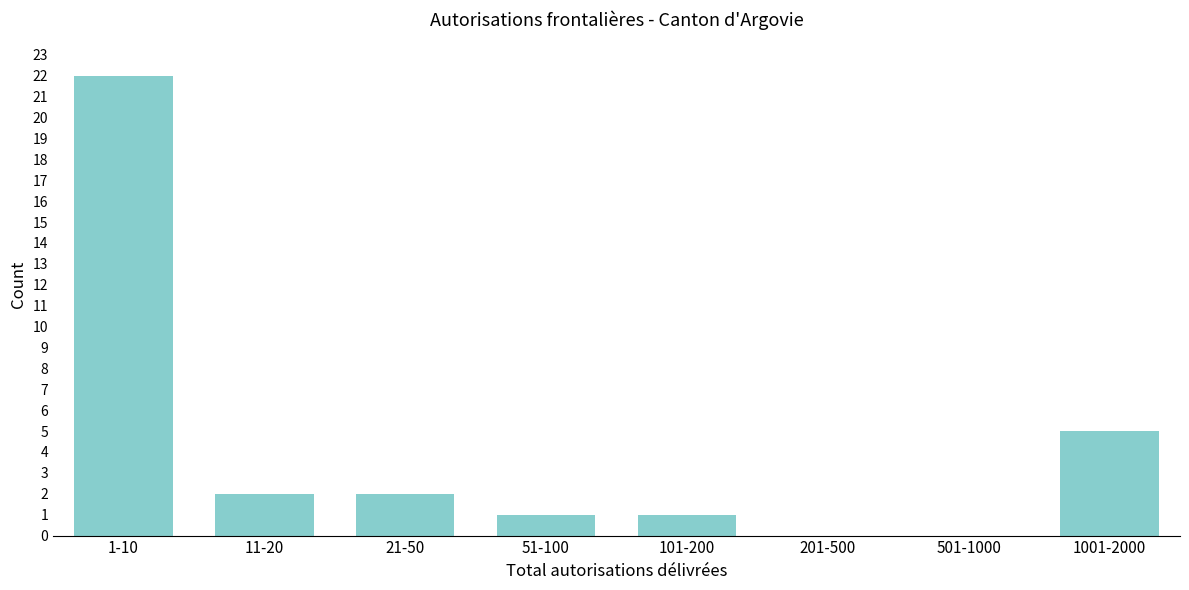

Reading left to right, extract all data points from this chart.

1-10=22	11-20=2	21-50=2	51-100=1	101-200=1	201-500=0	501-1000=0	1001-2000=5